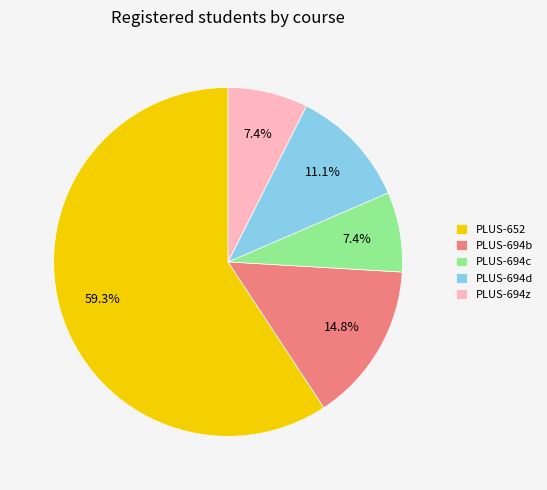

Which category accounts for the majority?

PLUS-652